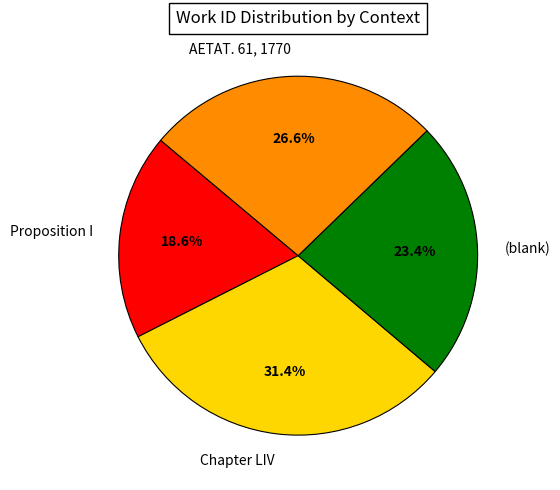

Rank the categories by value from lowest to highest.

Proposition I, (blank), AETAT. 61, 1770, Chapter LIV